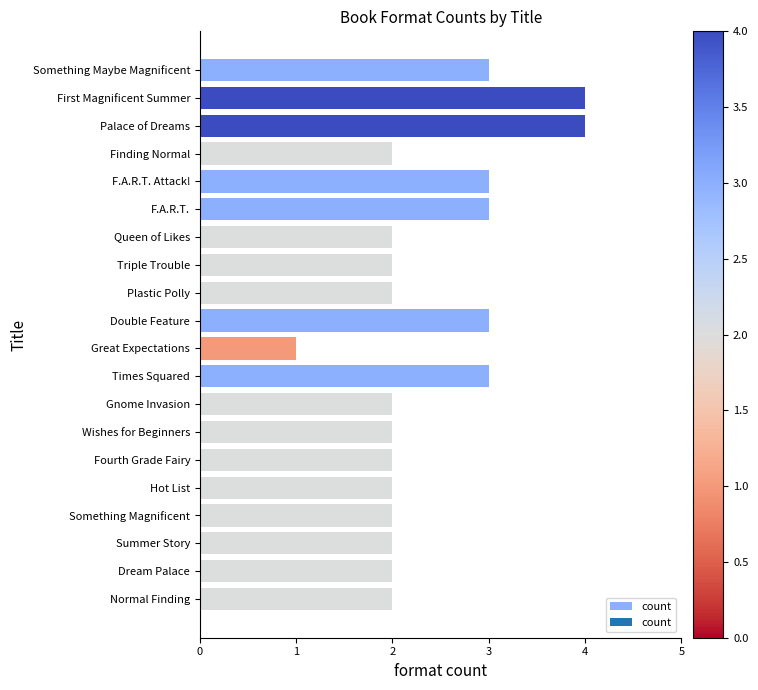

What is the label of the 13th bar from the bottom?

Triple Trouble